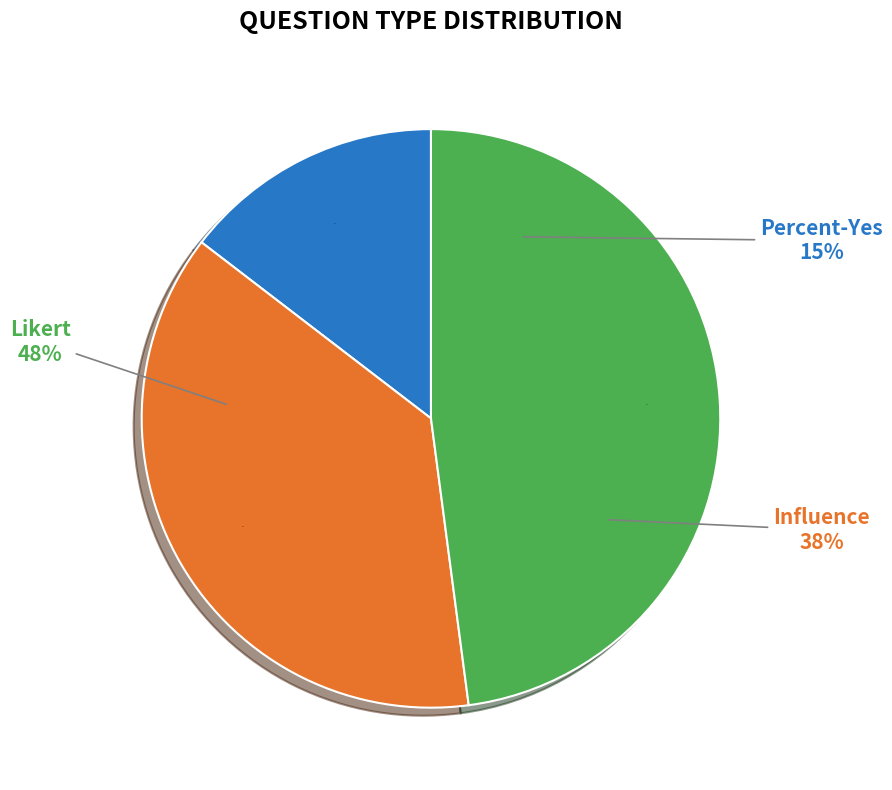

Combined, do Likert and Influence account for over 50%?

Yes